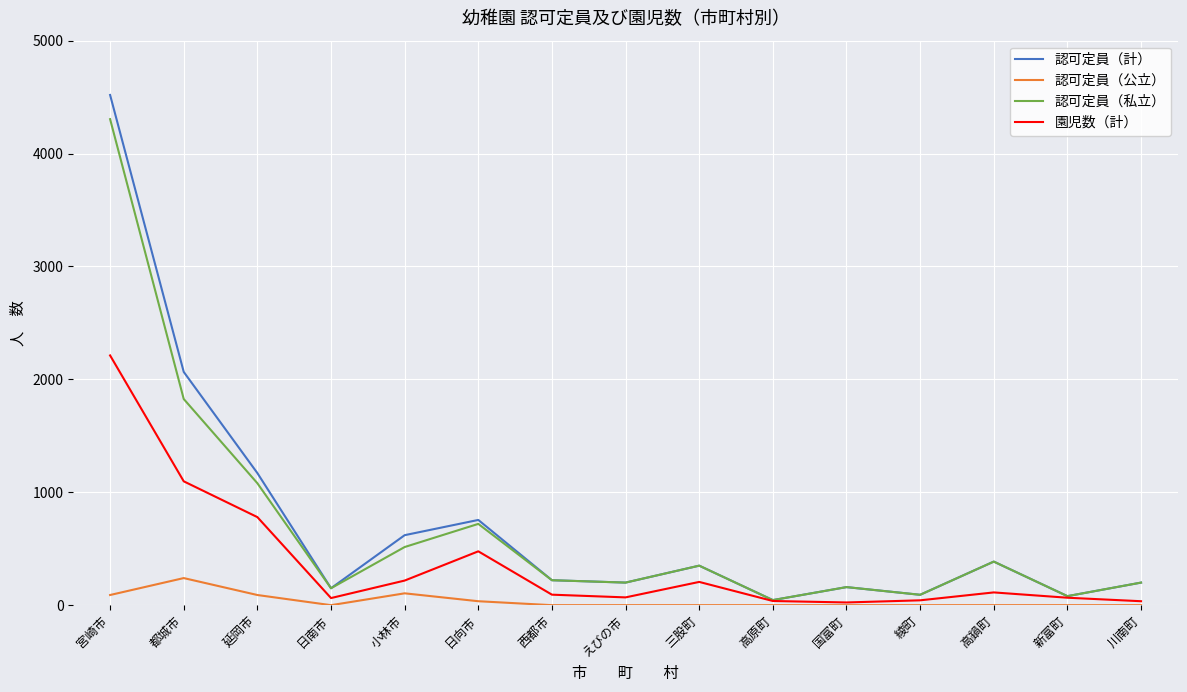

The 認可定員（公立） series shows 240 at 都城市. True or false?

True